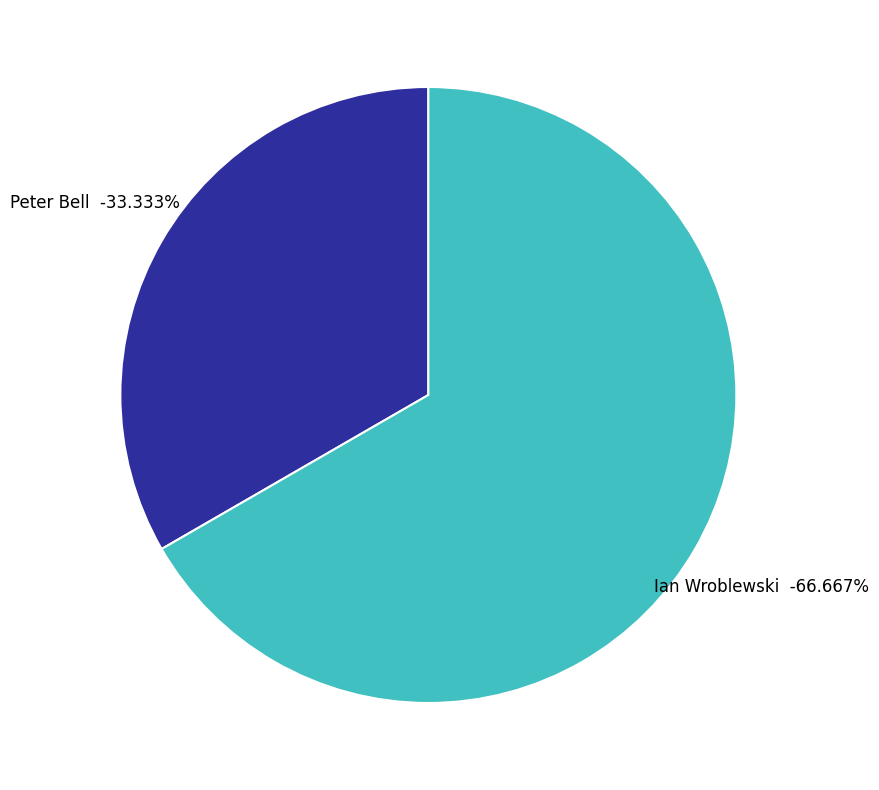

To the nearest percent, what is the difference between the largest and smallest slice percentages?

33%